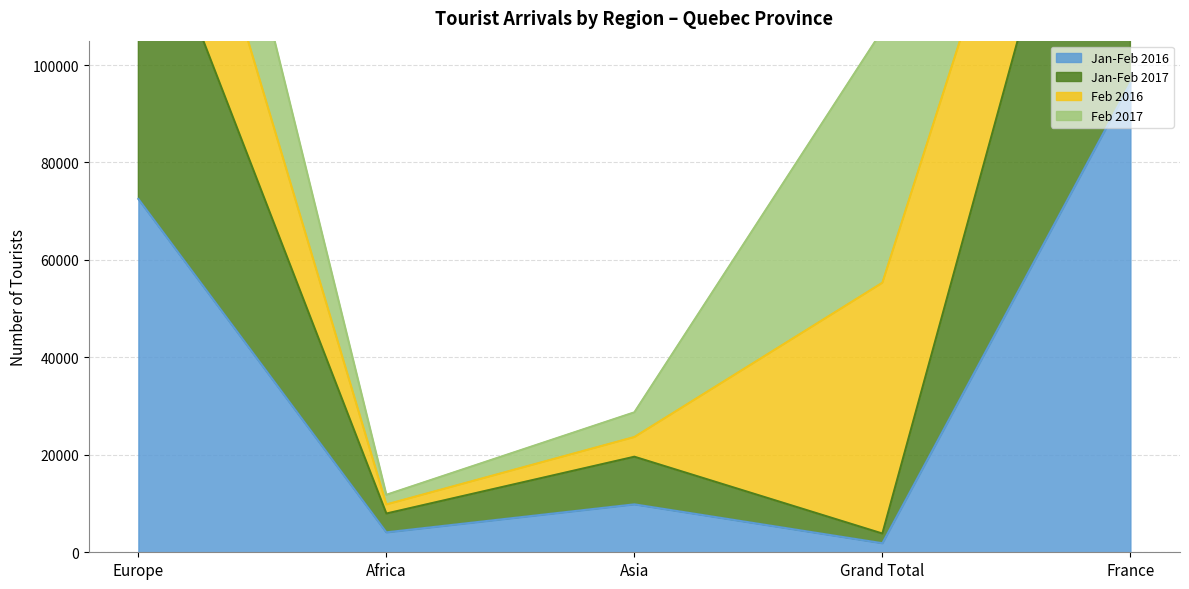

What is the difference between the maximum and minimum values in the Jan-Feb 2017 series?

185448